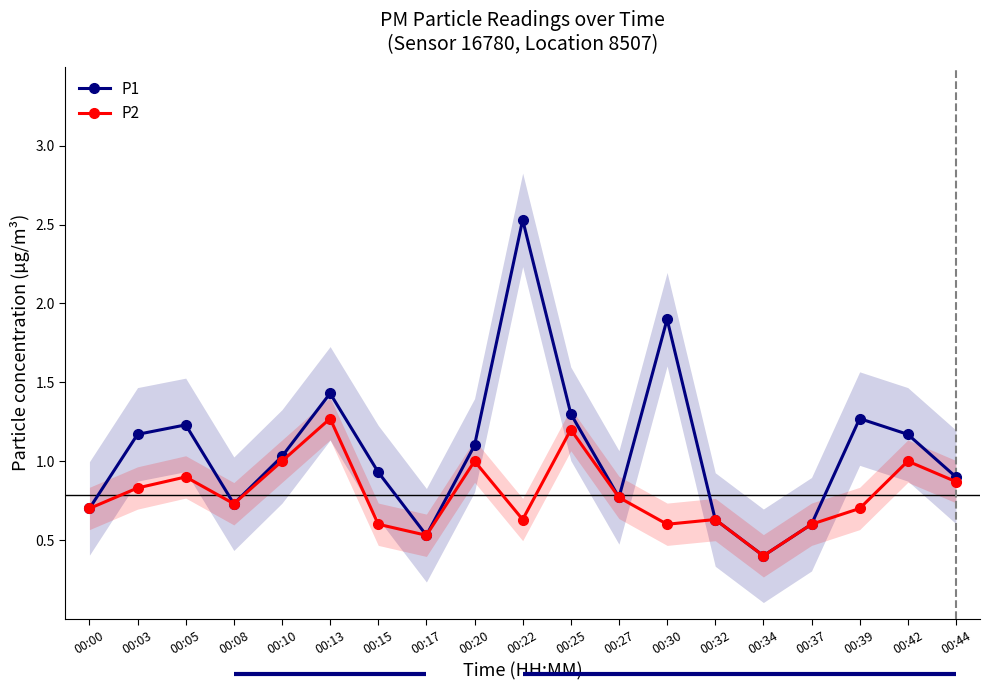

Which category has the lowest value across all series?

00:34